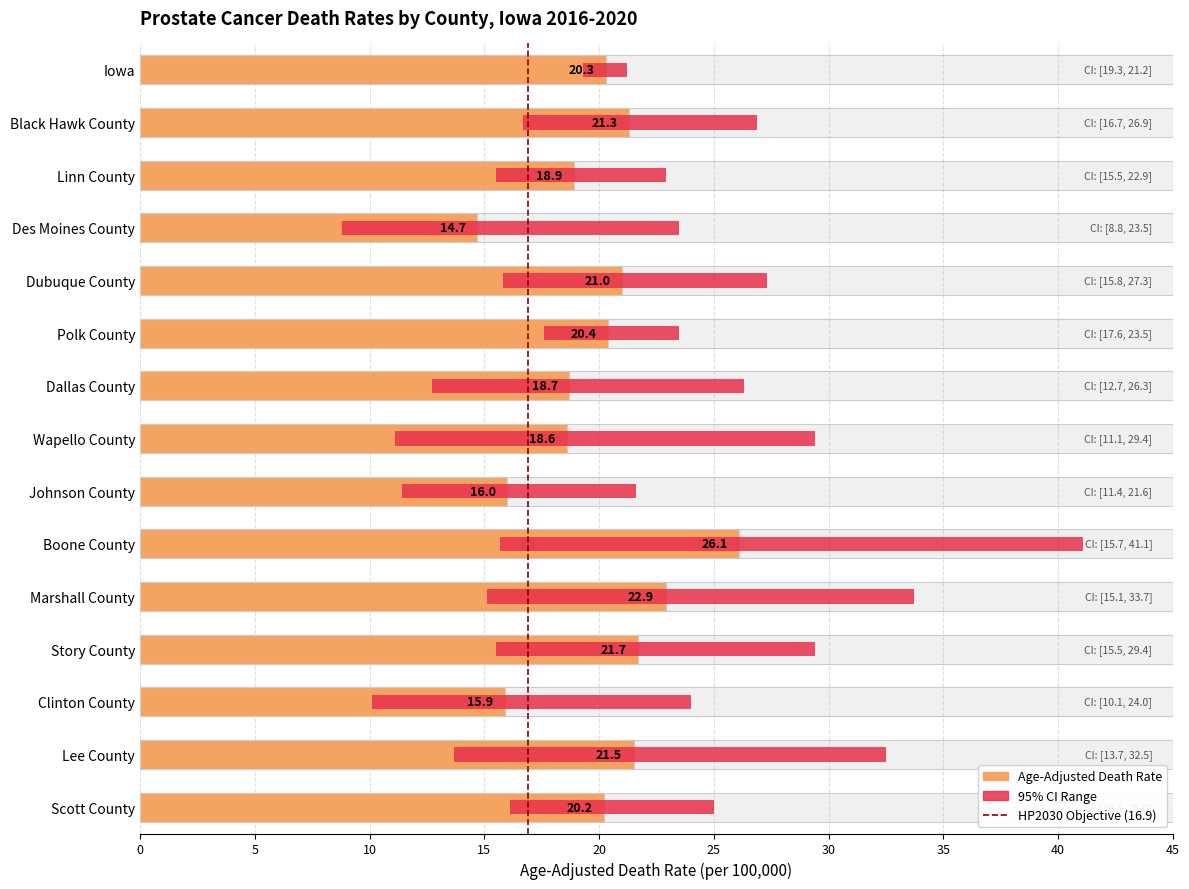

What is the difference between the maximum and minimum values in the Upper CI (Rate) series?

19.9